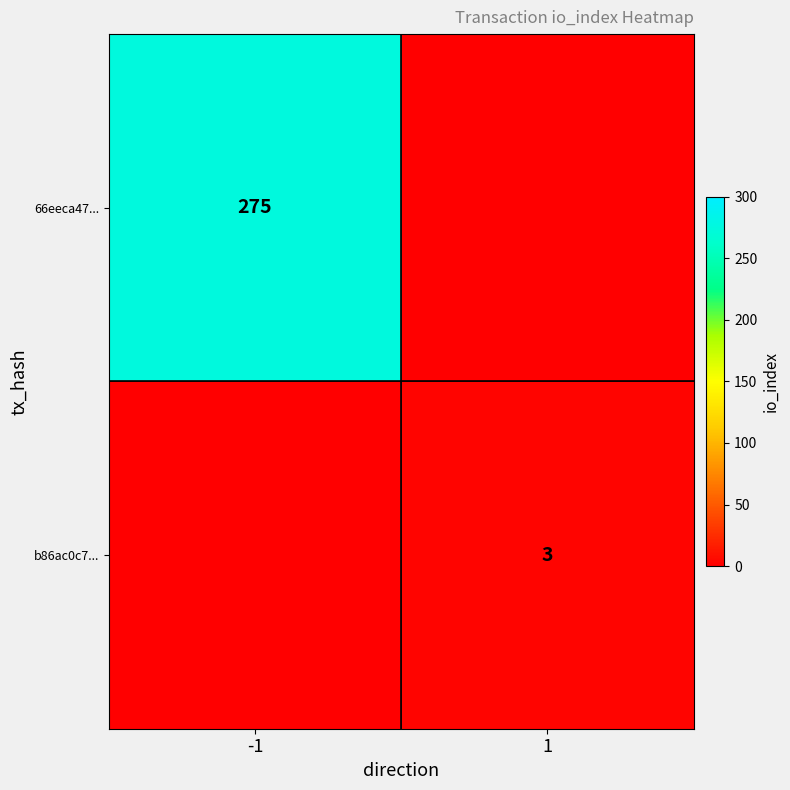

True or false: b86ac0c7... has a value of 5 at 1.

False